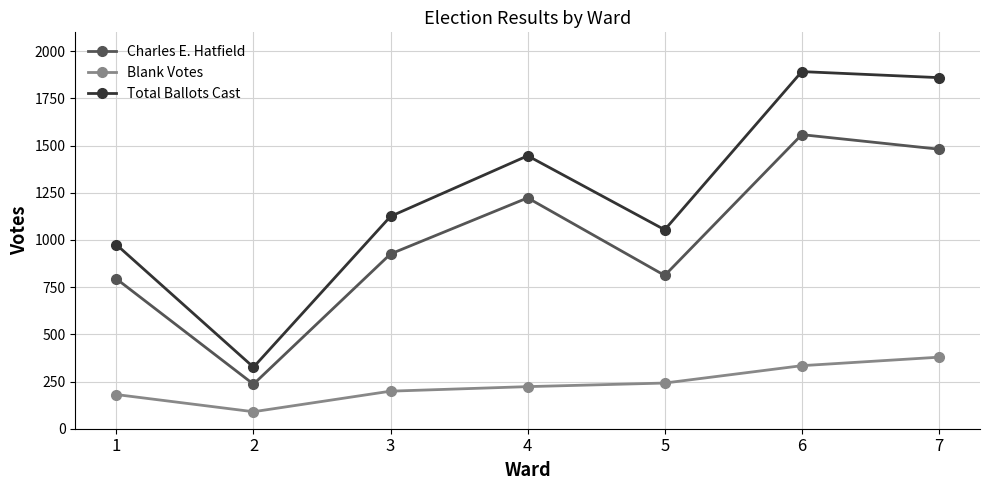

What is the total value across all series at 7?

3720